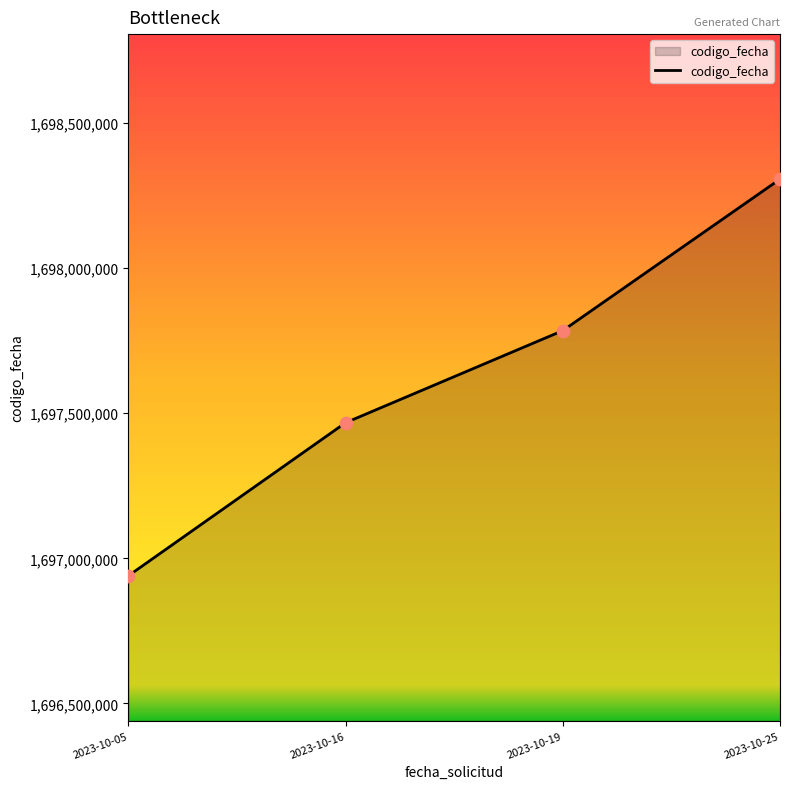

What is the change in value from 2023-10-05 to 2023-10-19?

+845186